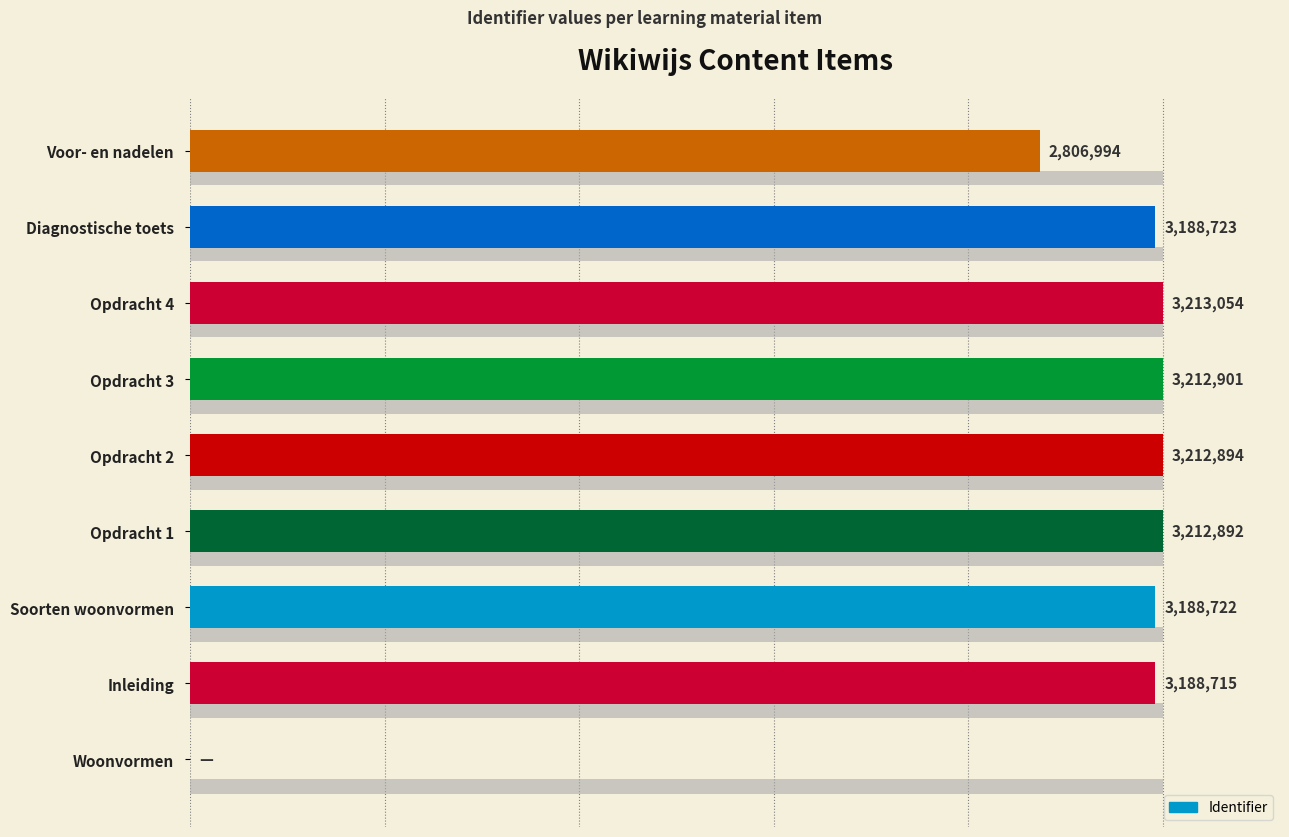

What is the difference between the maximum and minimum values?

3213054